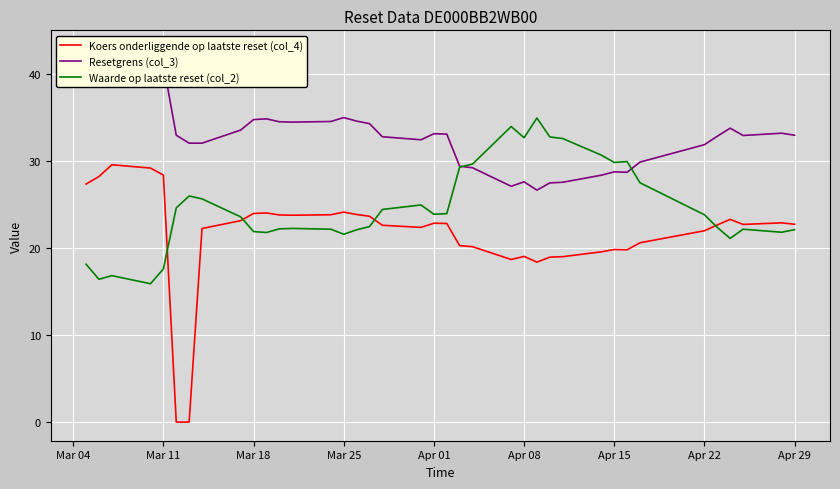

Is it true that Waarde op laatste reset (col_2) equals 16.0 at Apr 22?

False